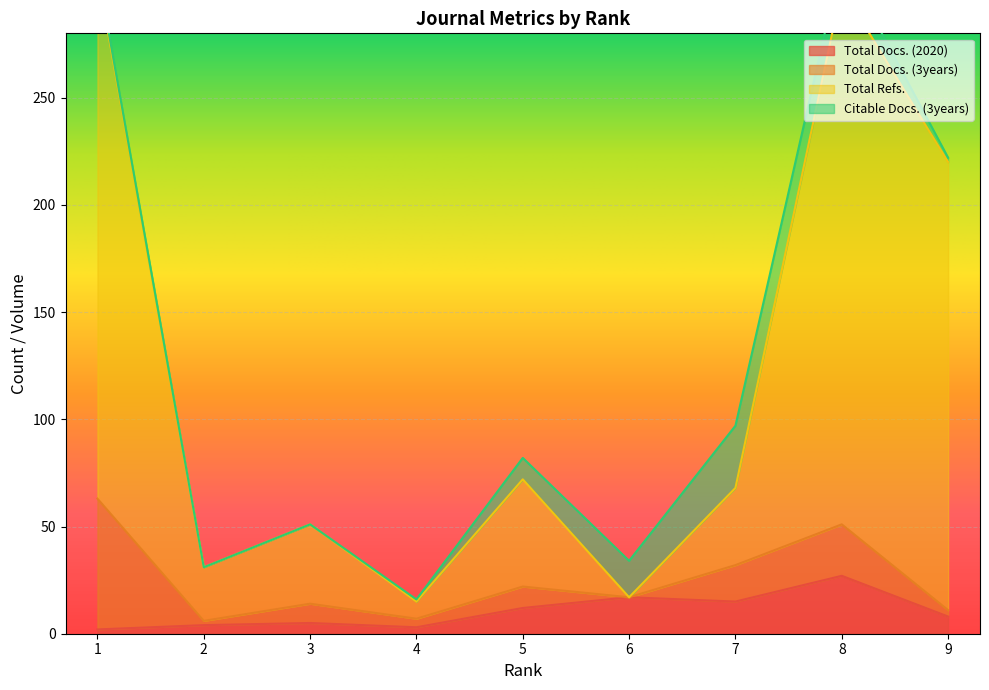

At which category does Total Docs. (2020) reach its first local valley?

4